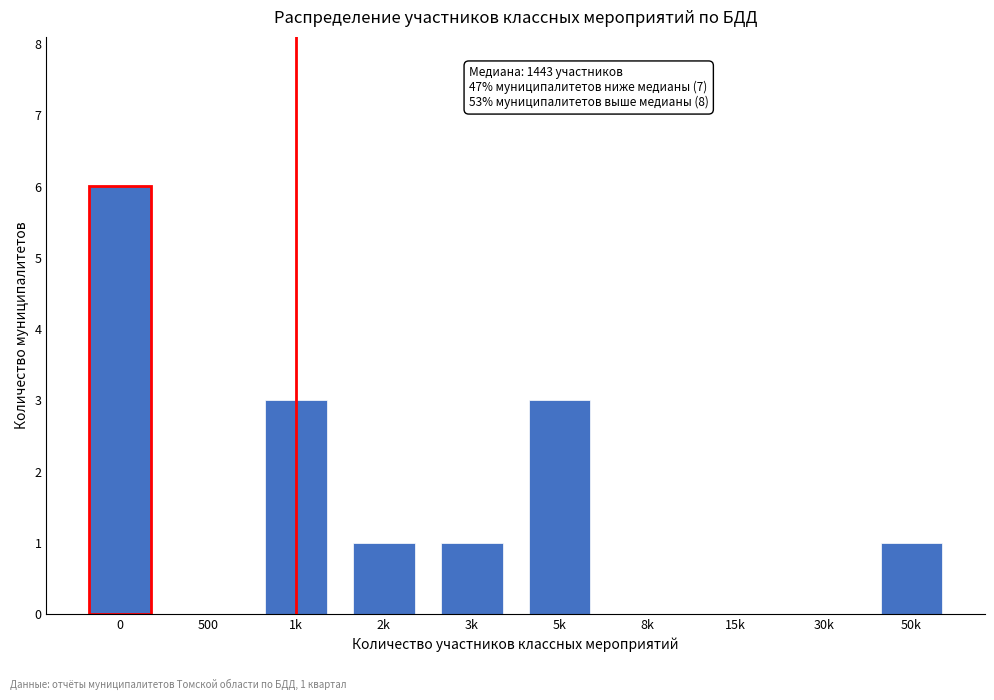

Reading right to left, extract all data points from this chart.

50k=1	30k=0	15k=0	8k=0	5k=3	3k=1	2k=1	1k=3	500=0	0=6